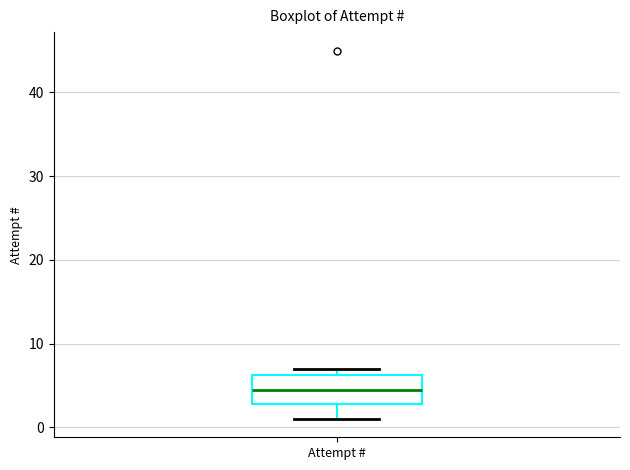

Transcribe this box plot: give where the median line is, the range the box spans, and where the two whiskers end, as read against the y-axis. The values are not printed on the chart, so give them approximately, as read against the axis.

median 5, box 3 to 6, whiskers 1 to 7